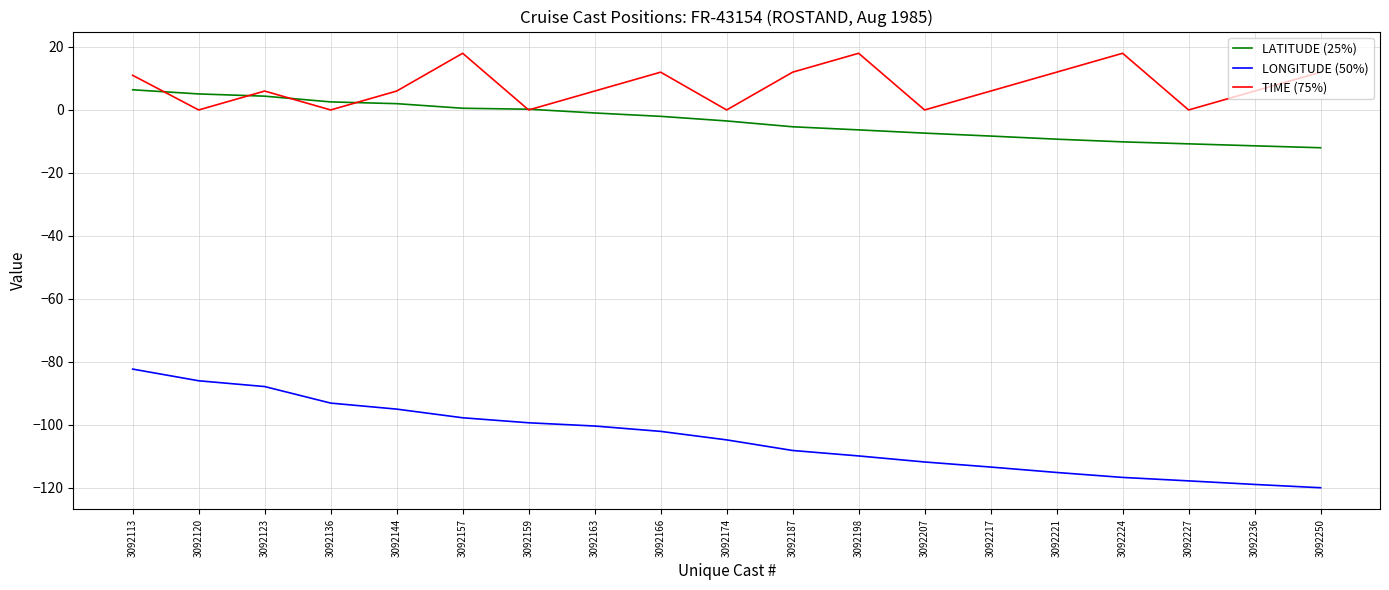

What is the minimum value shown in the chart?

-120.0